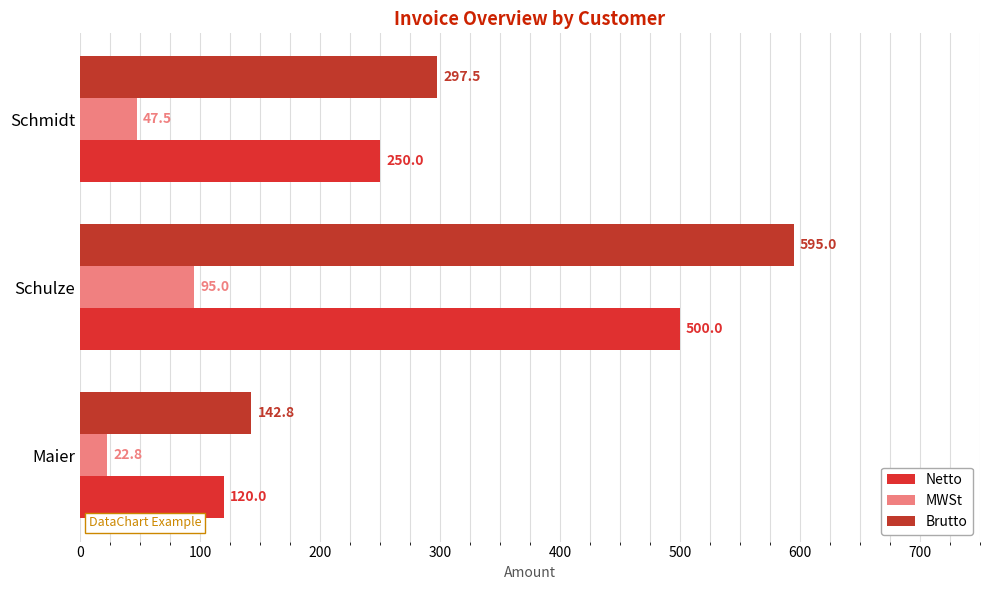

How many Netto values are between 120 and 500?

3